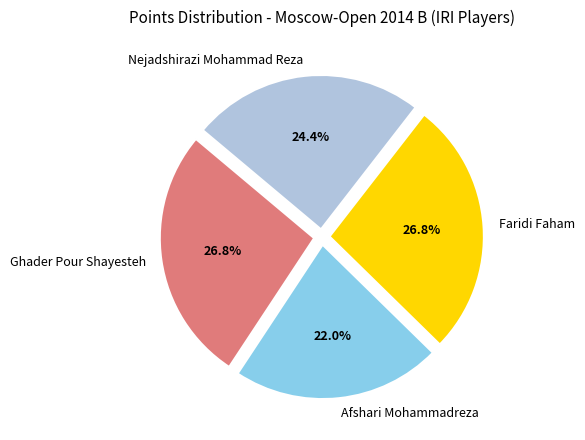

To the nearest percent, what is the combined percentage of Nejadshirazi Mohammad Reza and Ghader Pour Shayesteh?

51%